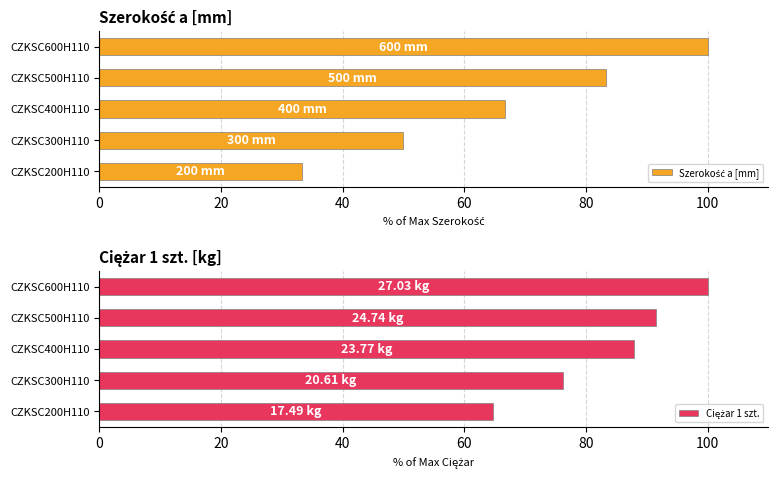

The value of Szerokość a [mm] at CZKSC400H110 is 117.0. True or false?

False